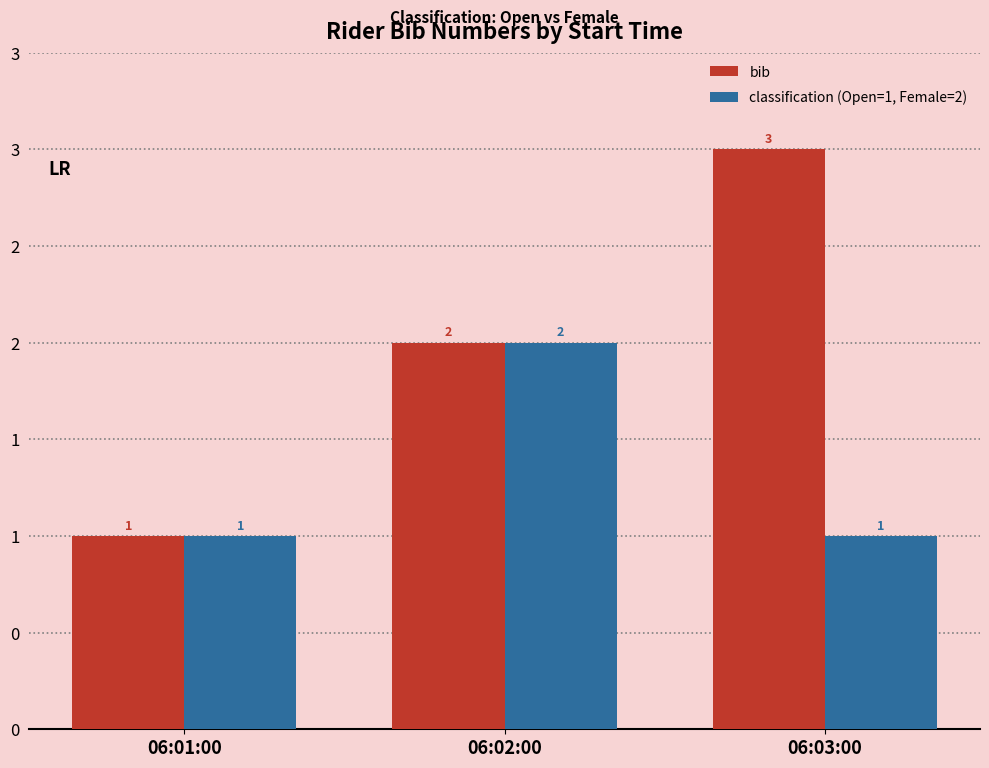

Does the chart contain any negative values?

No